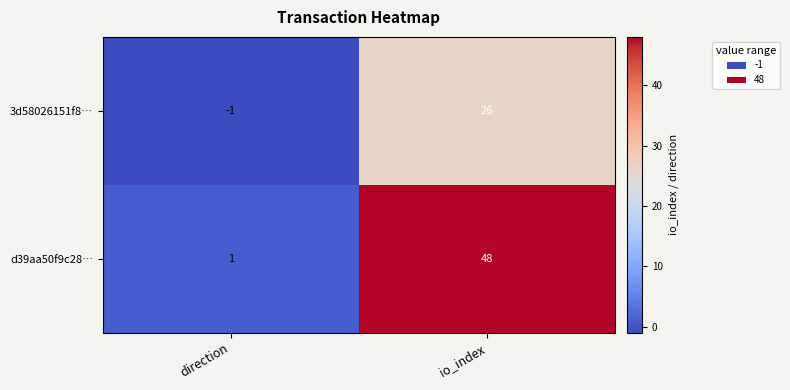

How many data points does each series have?

2